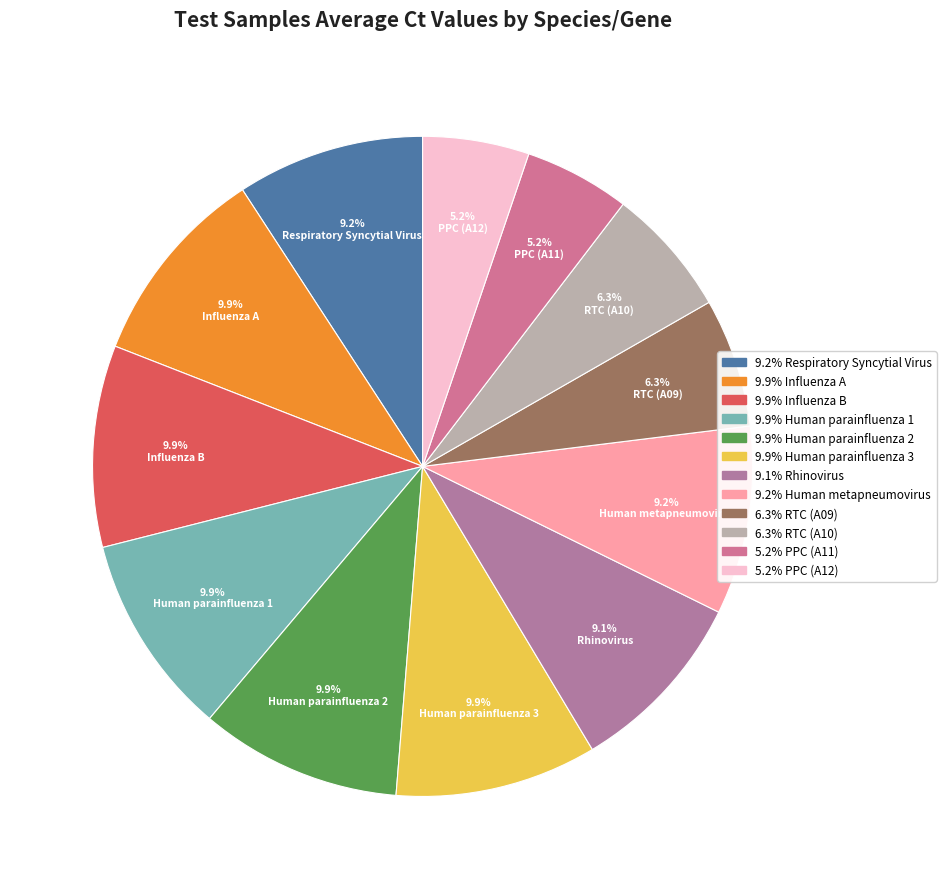

True or false: Human parainfluenza 3 accounts for 16% of the total.

False